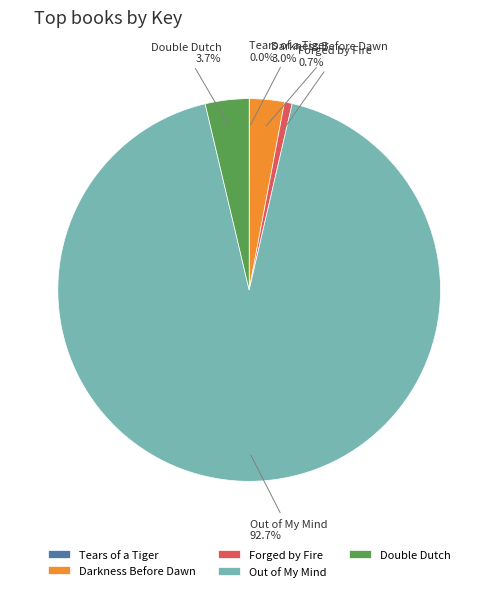

Is it true that Forged by Fire is 1% of the pie?

True